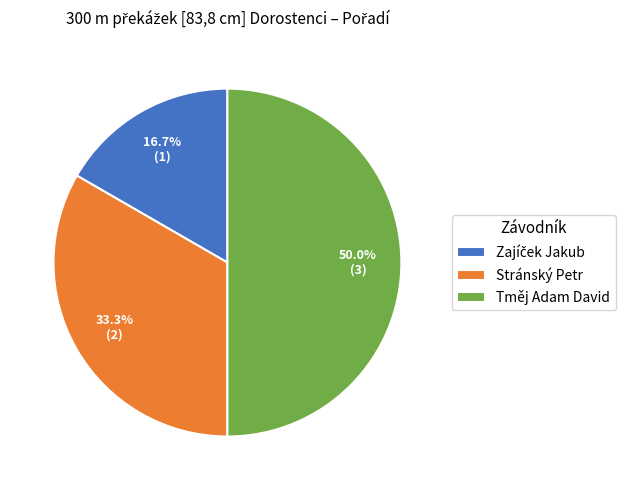

What percentage is NOT represented by Tměj Adam David?

50.0%